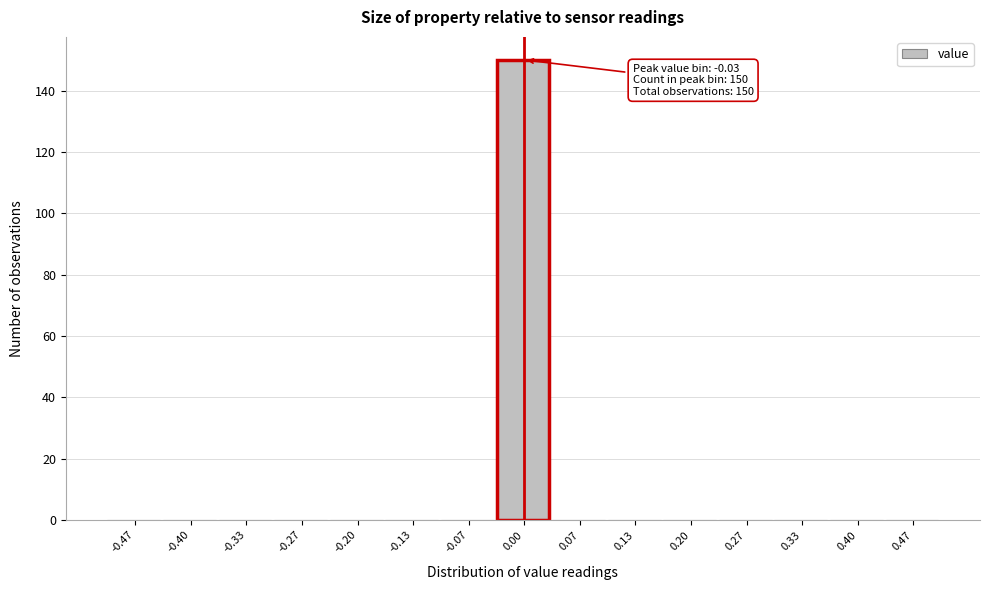

Which range on the x-axis has the tallest bar?

-0.03 to 0.03